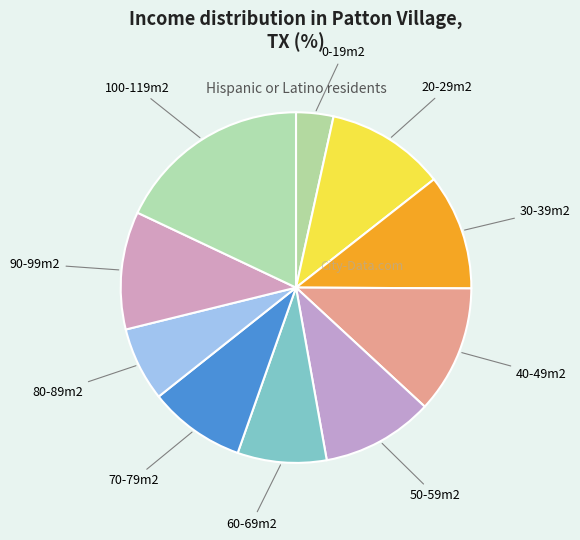

True or false: 50-59m2 accounts for 10% of the total.

True